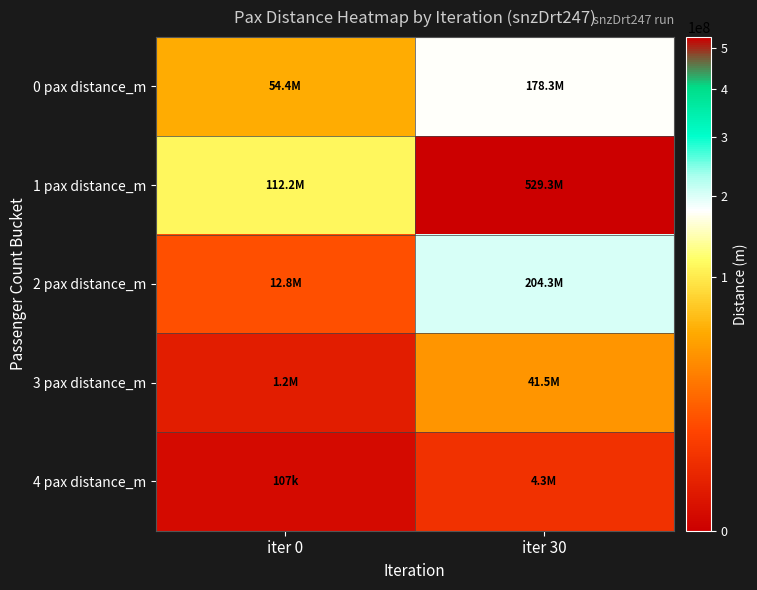

Reading right to left, extract all data points from this chart.

0 pax distance_m: iter 30=178258738.9	iter 0=54377314.7
1 pax distance_m: iter 30=529271704.8	iter 0=112167219.0
2 pax distance_m: iter 30=204343591.5	iter 0=12796642.7
3 pax distance_m: iter 30=41509770.6	iter 0=1229973.3
4 pax distance_m: iter 30=4272440.3	iter 0=106501.3